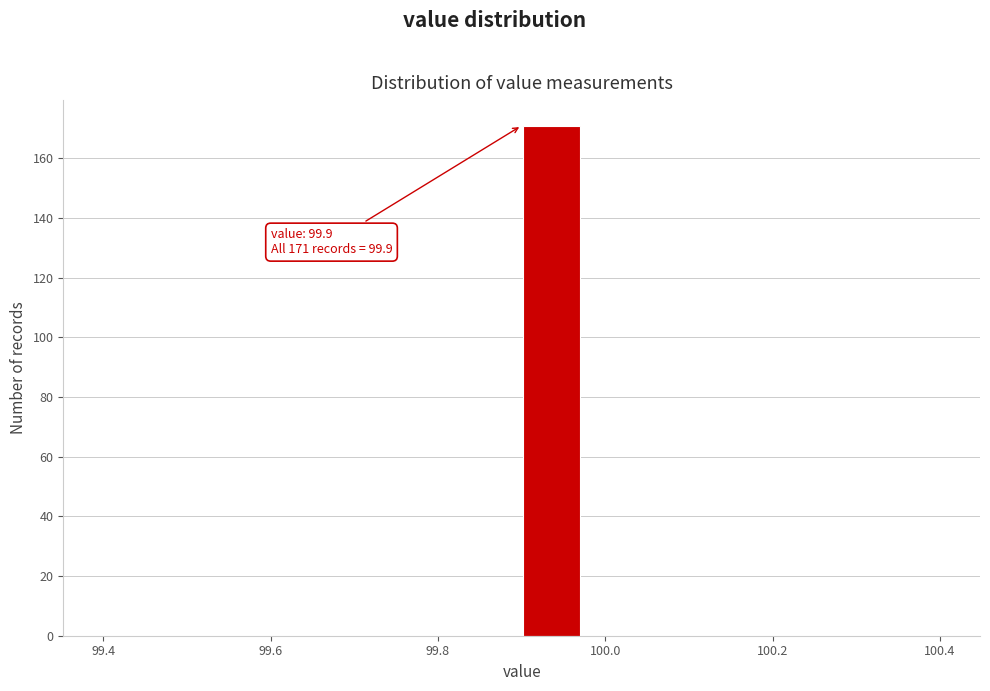

Around what value on the x-axis is the tallest bar? Give the approximate position of its centre, as read against the axis.

99.94